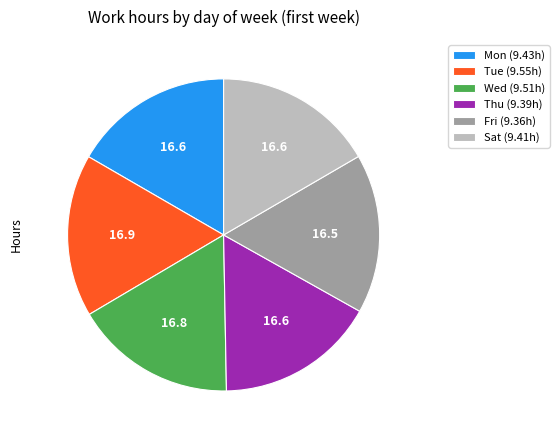

Is it true that Tue (9.55h) is 17% of the pie?

True